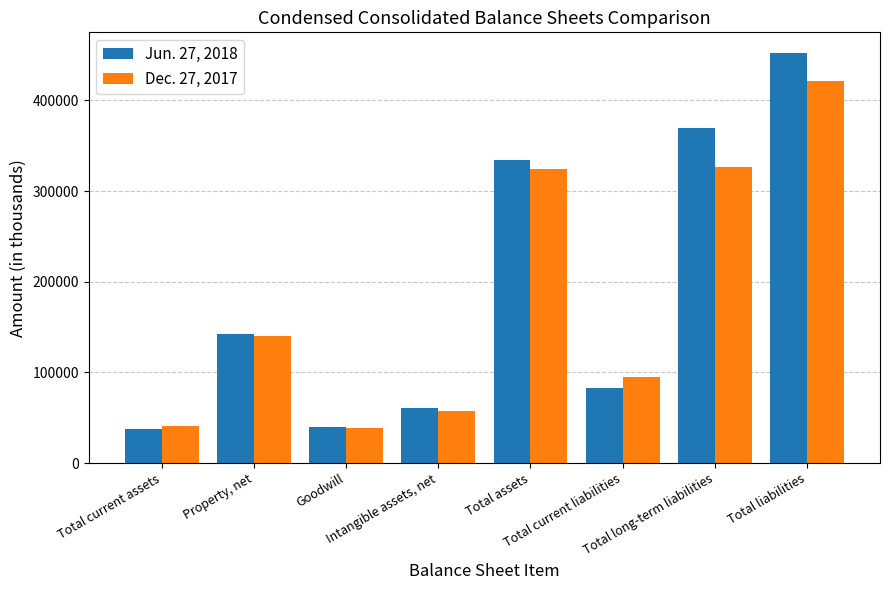

Reading right to left, transcribe all the data shown in this chart.

Jun. 27, 2018: Total liabilities=452436	Total long-term liabilities=370031	Total current liabilities=82405	Total assets=334559	Intangible assets, net=60851	Goodwill=39843	Property, net=142645	Total current assets=37861
Dec. 27, 2017: Total liabilities=421142	Total long-term liabilities=326241	Total current liabilities=94901	Total assets=323782	Intangible assets, net=57109	Goodwill=38269	Property, net=139856	Total current assets=41289